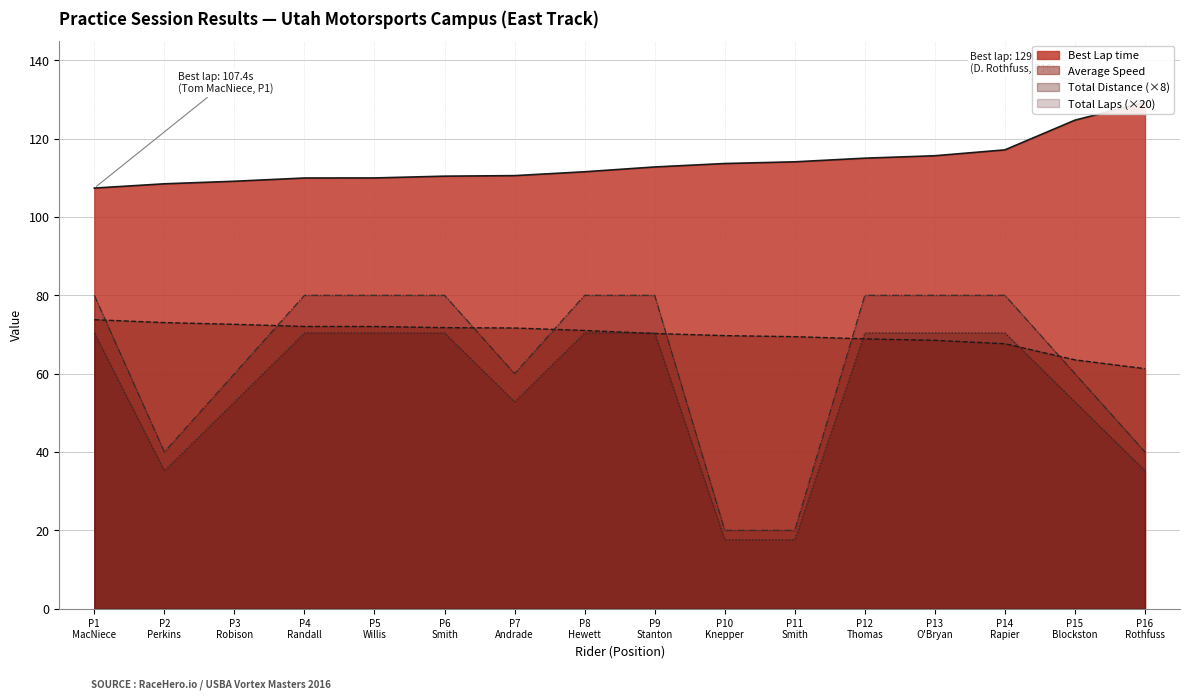

Reading left to right, transcribe all the data shown in this chart.

Best Lap time: 107.4	108.5	109.1	109.9	110.0	110.4	110.5	111.5	112.8	113.6	114.1	115.0	115.6	117.1	124.7	129.3
Average Speed: 73.8	73.0	72.6	72.0	72.0	71.7	71.6	71.0	70.2	69.7	69.4	68.9	68.5	67.6	63.5	61.3
Total Distance: 70.4	35.2	52.8	70.4	70.4	70.4	52.8	70.4	70.4	17.6	17.6	70.4	70.4	70.4	52.8	35.2
Total Laps: 80.0	40.0	60.0	80.0	80.0	80.0	60.0	80.0	80.0	20.0	20.0	80.0	80.0	80.0	60.0	40.0